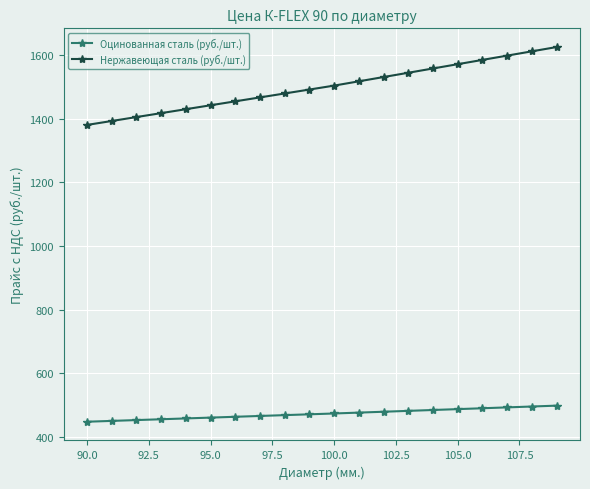

True or false: Оцинованная сталь (руб./шт.) and Нержавеющая сталь (руб./шт.) cross at least once.

False